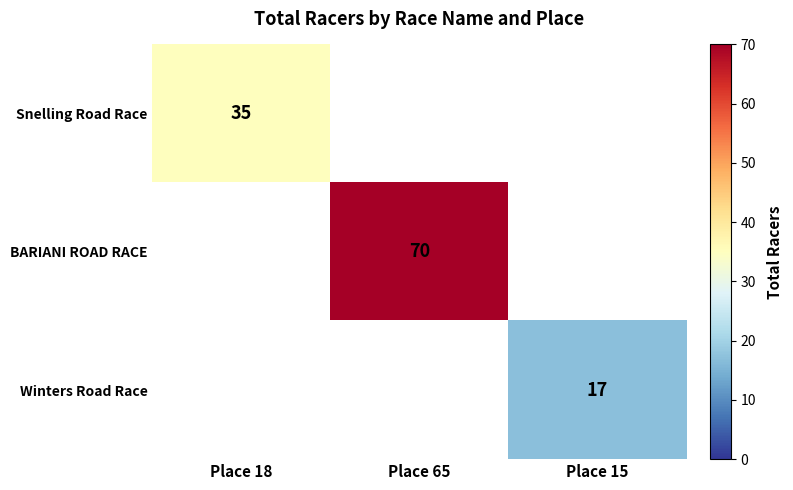

The Winters Road Race series shows 30 at Place 15. True or false?

False